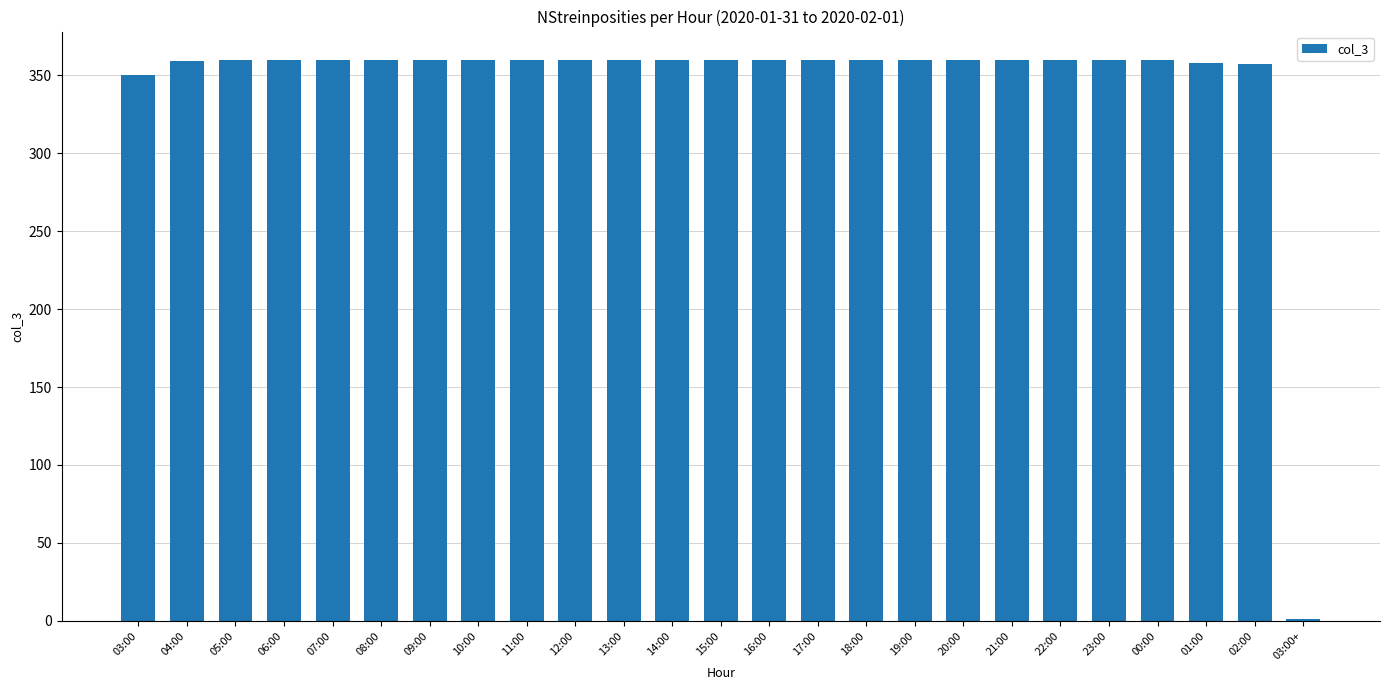

What is the maximum value shown in the chart?

360